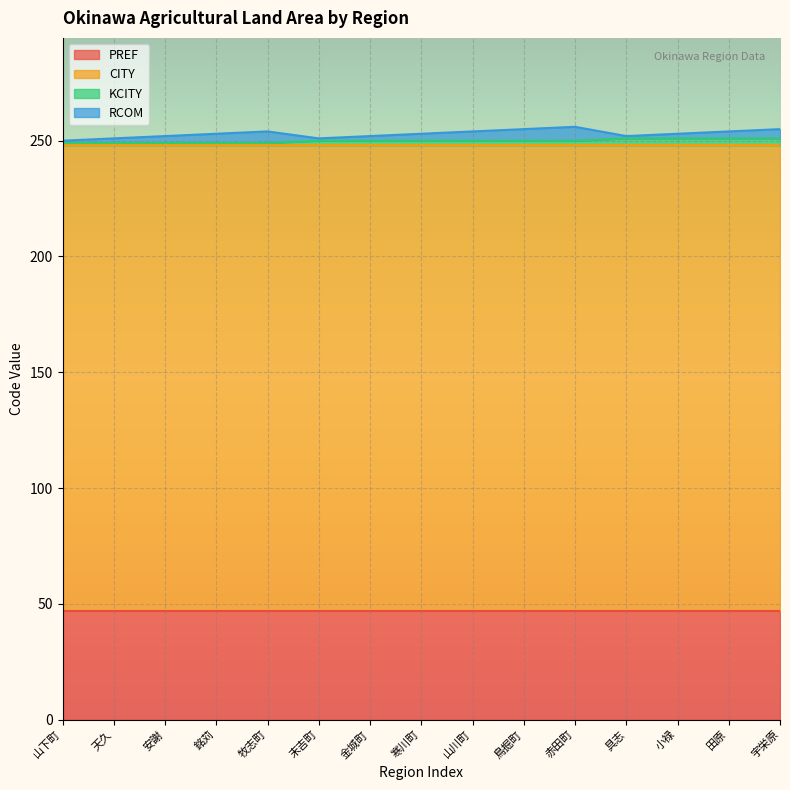

Reading left to right, what are all the values shown in this chart?

PREF: 山下町=47	天久=47	安謝=47	銘苅=47	牧志町=47	末吉町=47	金城町=47	寒川町=47	山川町=47	鳥掘町=47	赤田町=47	具志=47	小禄=47	田原=47	宇栄原=47
CITY: 山下町=201	天久=201	安謝=201	銘苅=201	牧志町=201	末吉町=201	金城町=201	寒川町=201	山川町=201	鳥掘町=201	赤田町=201	具志=201	小禄=201	田原=201	宇栄原=201
KCITY: 山下町=1	天久=1	安謝=1	銘苅=1	牧志町=1	末吉町=2	金城町=2	寒川町=2	山川町=2	鳥掘町=2	赤田町=2	具志=3	小禄=3	田原=3	宇栄原=3
RCOM: 山下町=1	天久=2	安謝=3	銘苅=4	牧志町=5	末吉町=1	金城町=2	寒川町=3	山川町=4	鳥掘町=5	赤田町=6	具志=1	小禄=2	田原=3	宇栄原=4